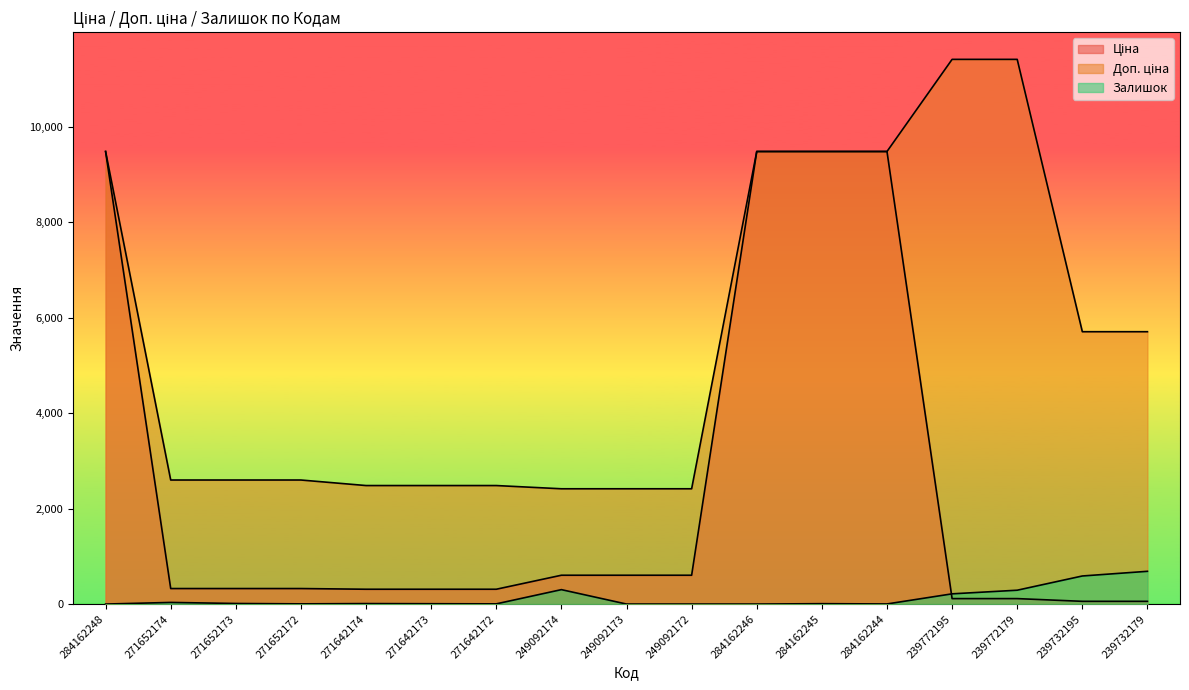

What value does the Ціна series have at 239772179?

114.1